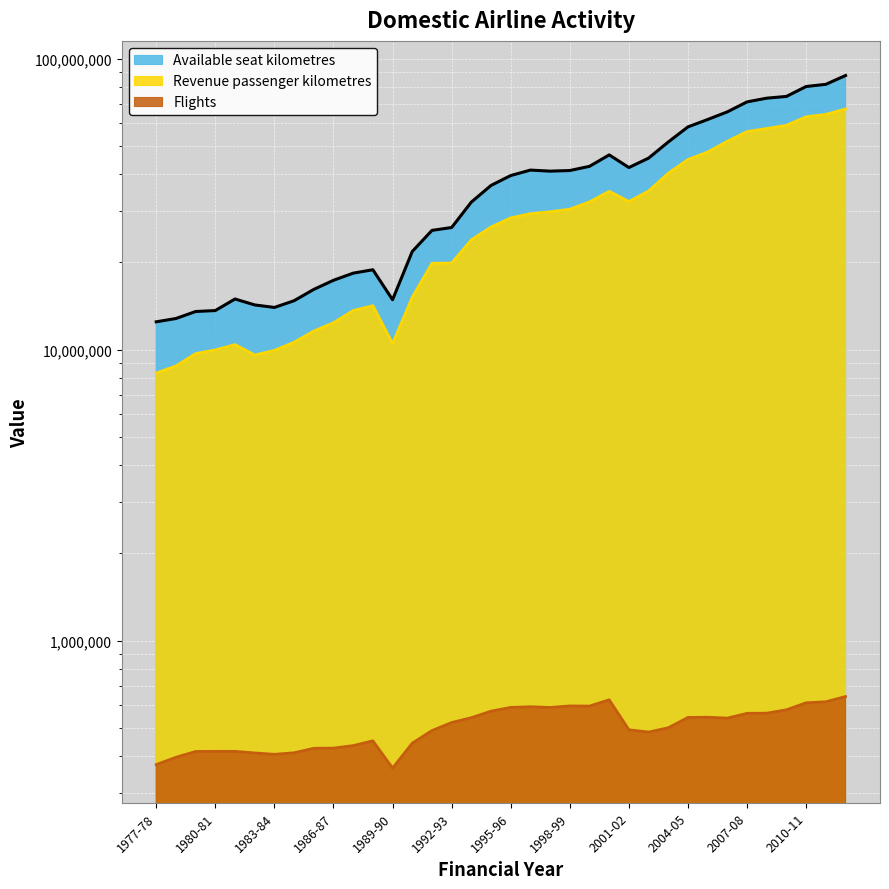

Reading left to right, transcribe all the data shown in this chart.

Revenue passenger kilometres: 1977-78=8313930.2	1978-79=8787098.5	1979-80=9692781.9	1980-81=9979053.6	1981-82=10406883.1	1982-83=9586535.0	1983-84=9940349.5	1984-85=10604647.9	1985-86=11588920.1	1986-87=12372644.9	1987-88=13623397.8	1988-89=14168629.9	1989-90=10490243.3	1990-91=15139951.3	1991-92=19806980.6	1992-93=19849261.7	1993-94=23862332.7	1994-95=26394410.6	1995-96=28372962.1	1996-97=29344131.3	1997-98=29780623.6	1998-99=30390004.3	1999-00=32203644.7	2000-01=35014922.3	2001-02=32300226.9	2002-03=35103725.6	2003-04=40402092.2	2004-05=45047723.3	2005-06=47782488.8	2006-07=52022148.4	2007-08=56191023.2	2008-09=57551830.0	2009-10=59015605.0	2010-11=63148467.2	2011-12=64350894.4	2012-13=67178495.9
Available seat kilometres: 1977-78=12465976.1	1978-79=12795744.3	1979-80=13526184.5	1980-81=13627595.5	1981-82=14933230.0	1982-83=14247859.5	1983-84=13966230.6	1984-85=14733093.9	1985-86=16109845.1	1986-87=17316195.9	1987-88=18321840.6	1988-89=18821360.0	1989-90=14846965.0	1990-91=21748110.8	1991-92=25703400.1	1992-93=26293800.8	1993-94=32153753.6	1994-95=36685149.0	1995-96=39670985.6	1996-97=41423353.9	1997-98=41077353.8	1998-99=41276388.9	1999-00=42669709.0	2000-01=46709056.9	2001-02=42265977.5	2002-03=45534718.5	2003-04=51741383.5	2004-05=58303802.9	2005-06=61808822.0	2006-07=65670698.5	2007-08=71066014.1	2008-09=73180716.9	2009-10=74198429.3	2010-11=80263750.9	2011-12=81652424.5	2012-13=87547702.5
Flights: 1977-78=374866.0	1978-79=397242.0	1979-80=415879.0	1980-81=416282.0	1981-82=416291.0	1982-83=411027.0	1983-84=406679.0	1984-85=411621.0	1985-86=426450.0	1986-87=427149.0	1987-88=435622.0	1988-89=452433.0	1989-90=364595.0	1990-91=444183.0	1991-92=490740.0	1992-93=522879.0	1993-94=543428.0	1994-95=572035.0	1995-96=589501.0	1996-97=592477.0	1997-98=589262.0	1998-99=596302.0	1999-00=595629.0	2000-01=625903.0	2001-02=493750.0	2002-03=484895.0	2003-04=501771.0	2004-05=544317.0	2005-06=545410.0	2006-07=541497.0	2007-08=562366.0	2008-09=563245.0	2009-10=578343.0	2010-11=611363.0	2011-12=616358.0	2012-13=642383.0